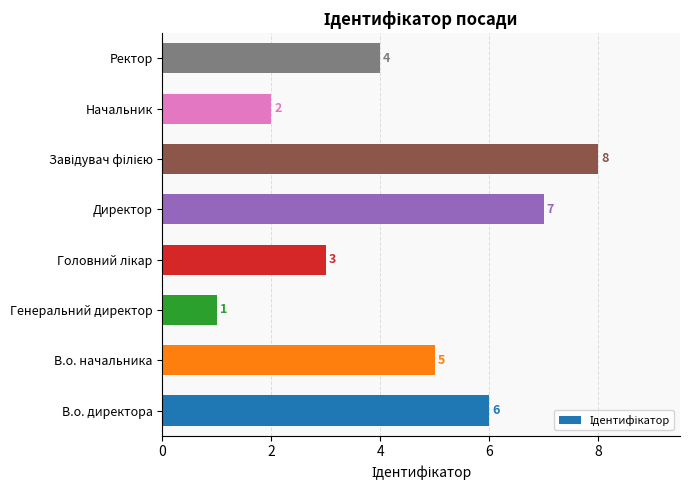

What is the sum of all values?

36